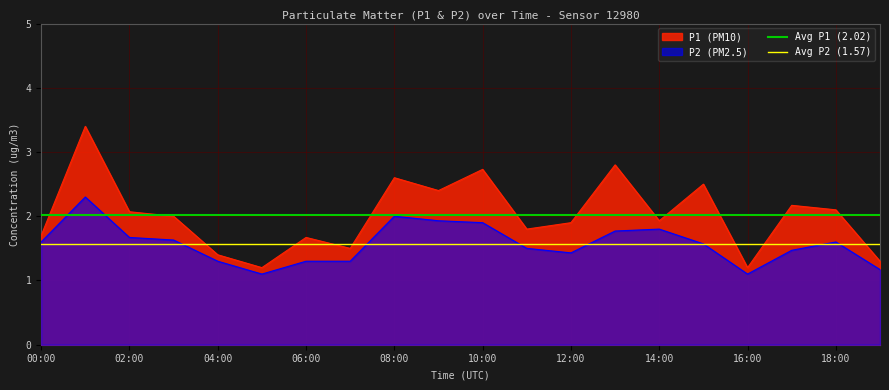

How many series are shown in this chart?

2